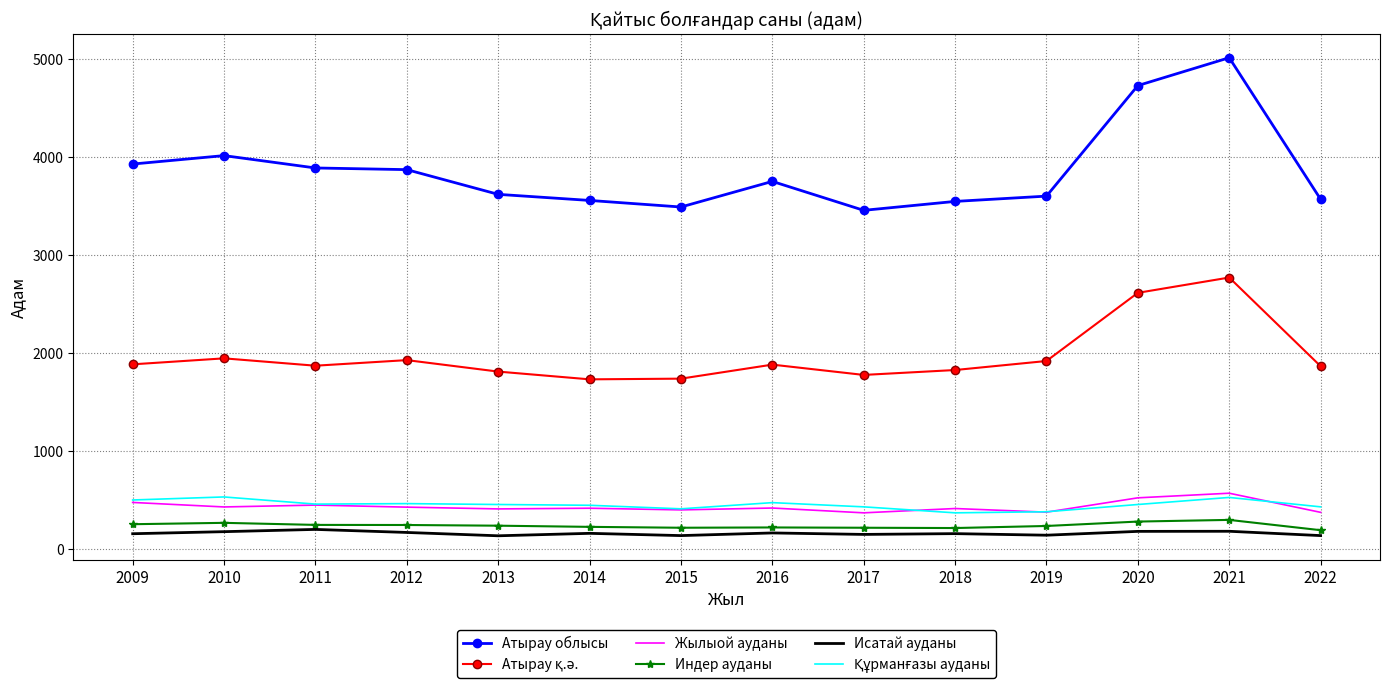

What is the total value across all series at 2014?

6550